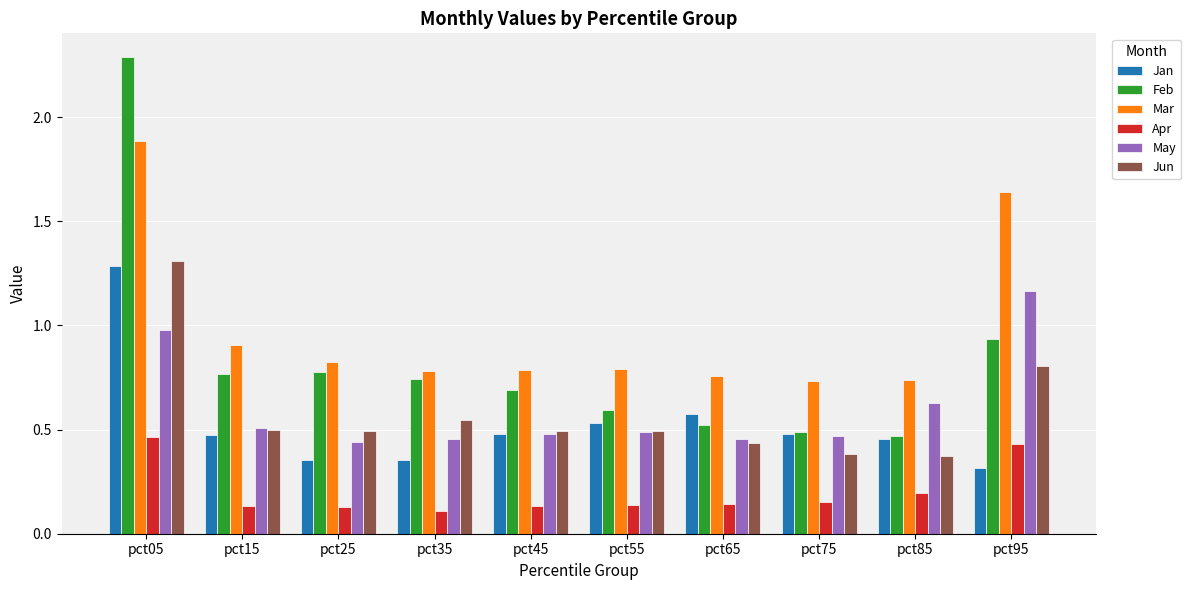

What is the average value of the Mar series?

1.0